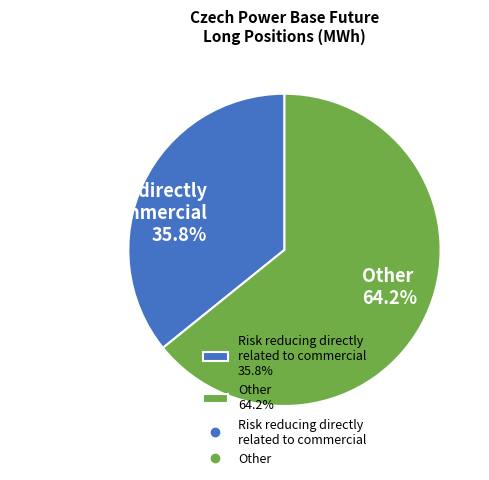

What is the total percentage of Other 64.2% and Risk reducing directly related to commercial 35.8%?

100.0%